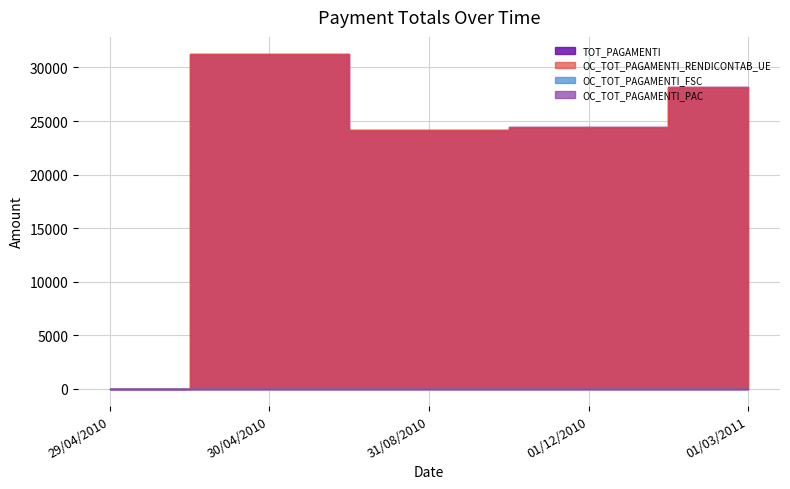

True or false: TOT_PAGAMENTI and OC_TOT_PAGAMENTI_RENDICONTAB_UE intersect in this chart.

False